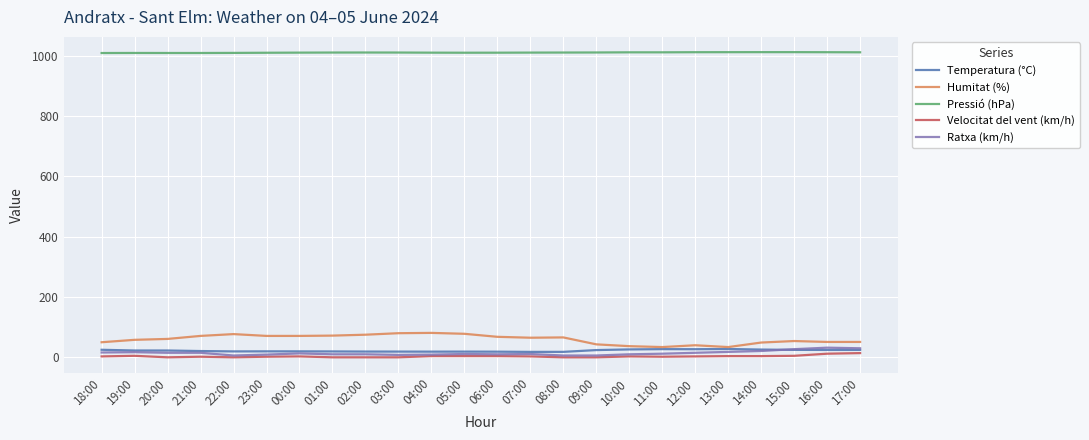

How many lines are shown in the chart?

5